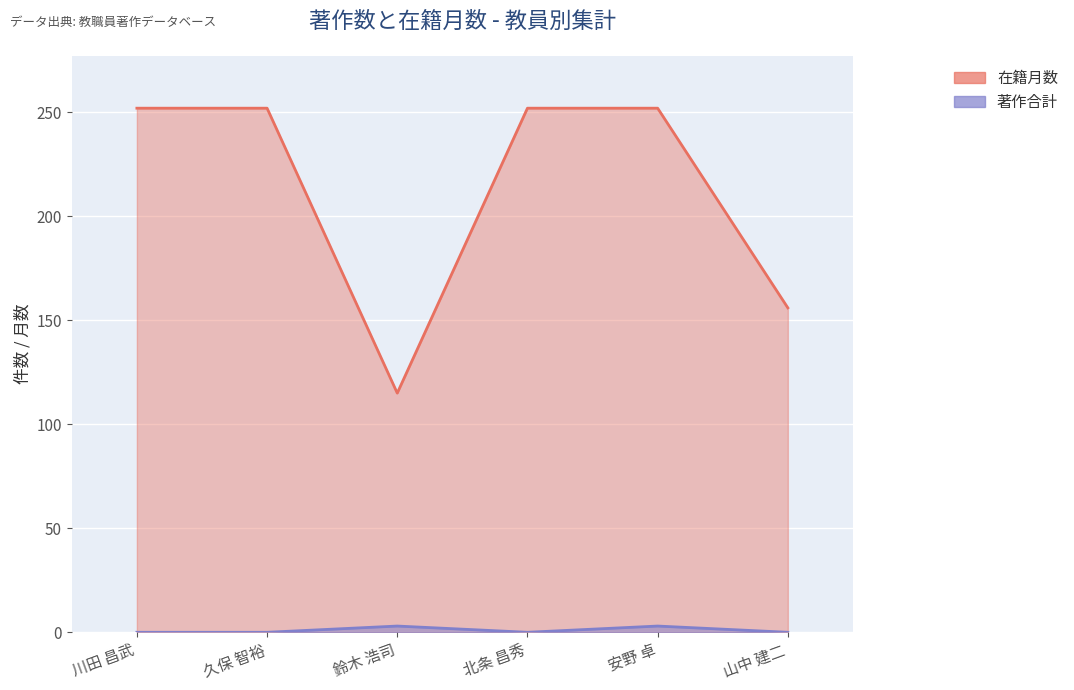

Is the value of 在籍月数 at 鈴木 浩司 greater than the value of 著作合計 at 鈴木 浩司?

Yes